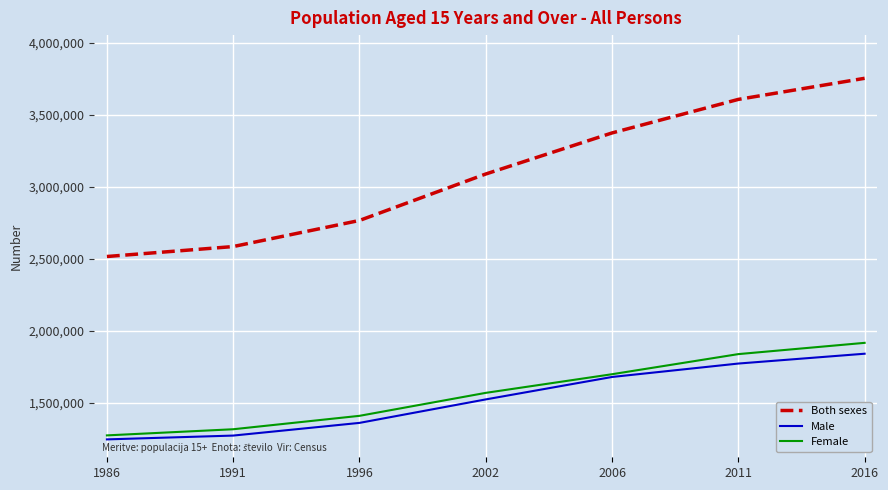

What is the total value across all series at 1991?

5170290